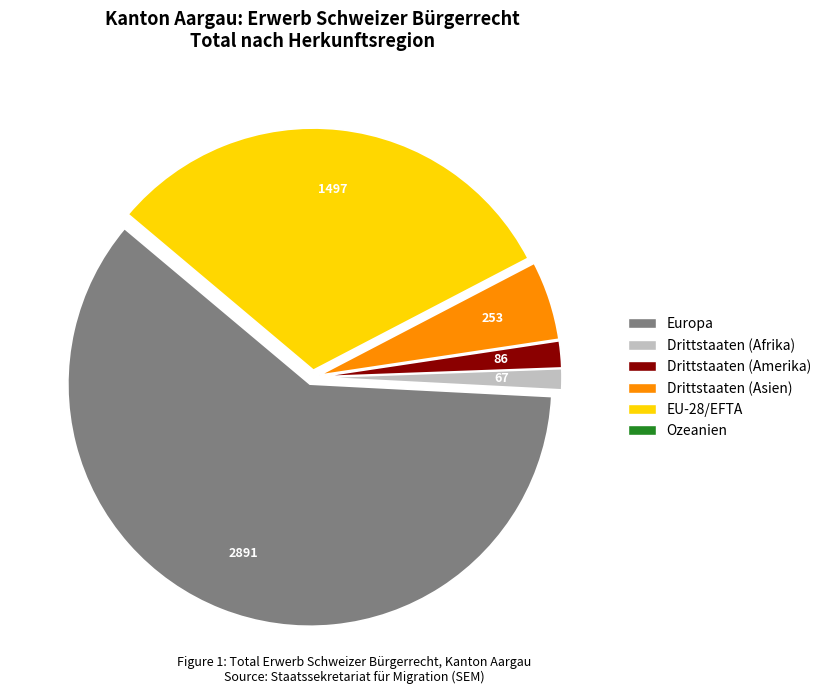

Do Drittstaaten (Asien) and Europa together represent more than half of the pie?

Yes